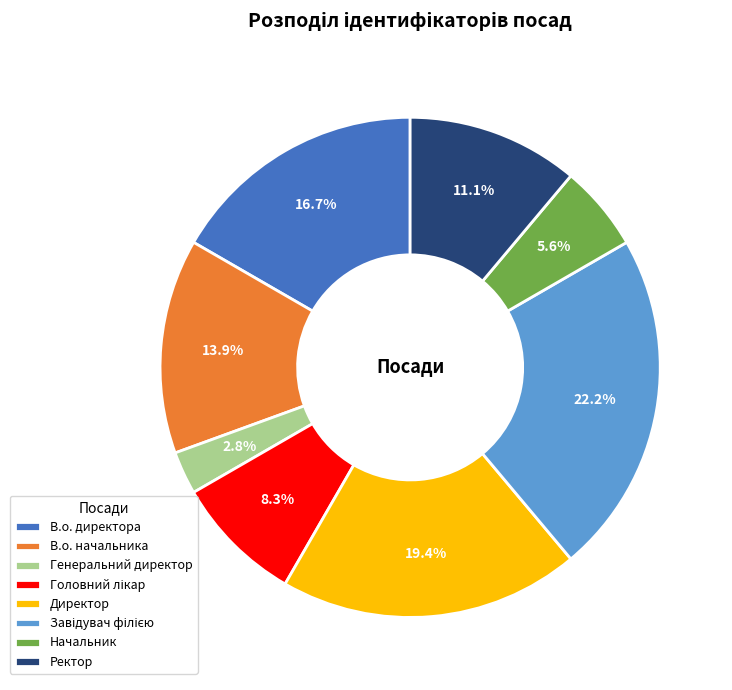

What percentage is NOT represented by В.о. начальника?

86.1%